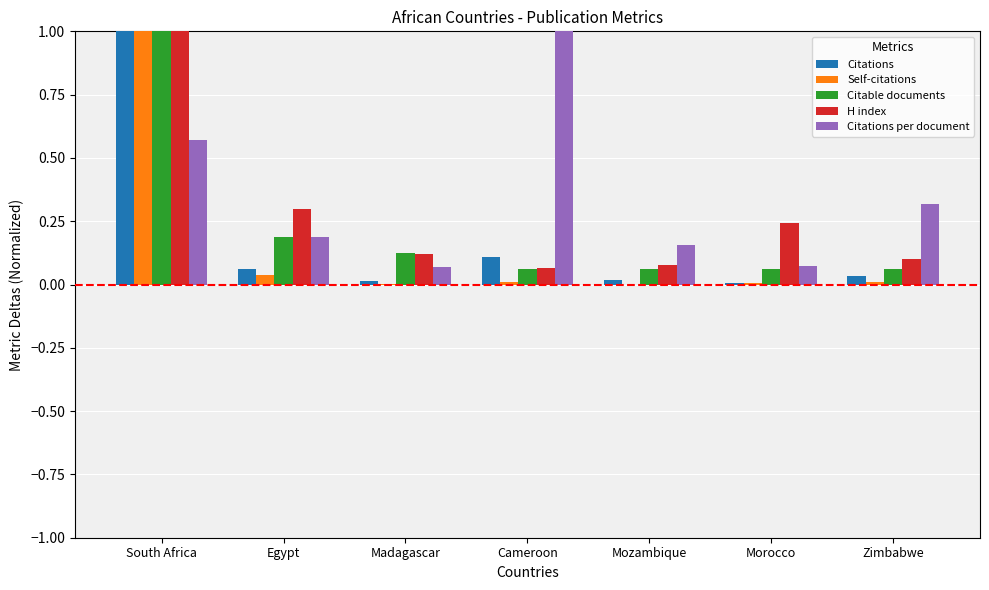

What is the sum of all Citations values?

1.2